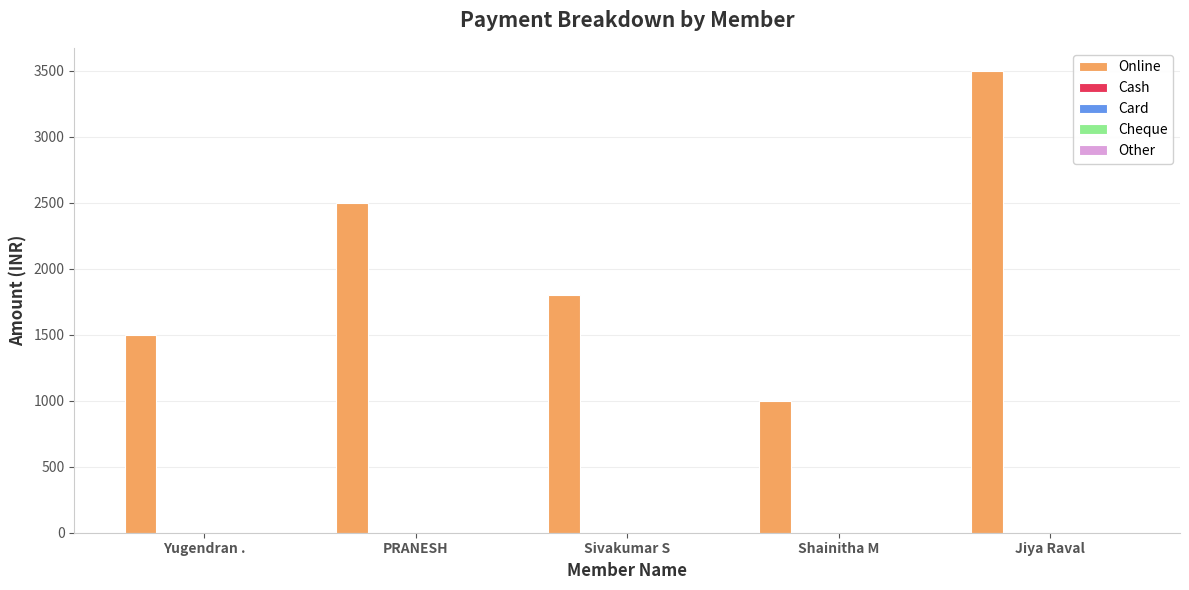

What is the difference between the maximum and second lowest values?

2000